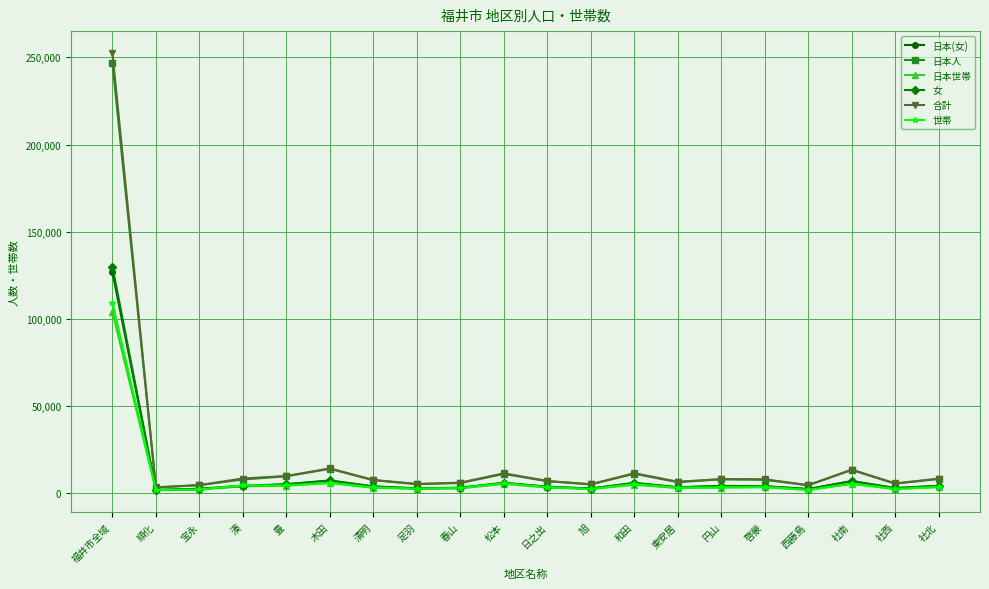

What is the label of the 14th point from the left?

東安居